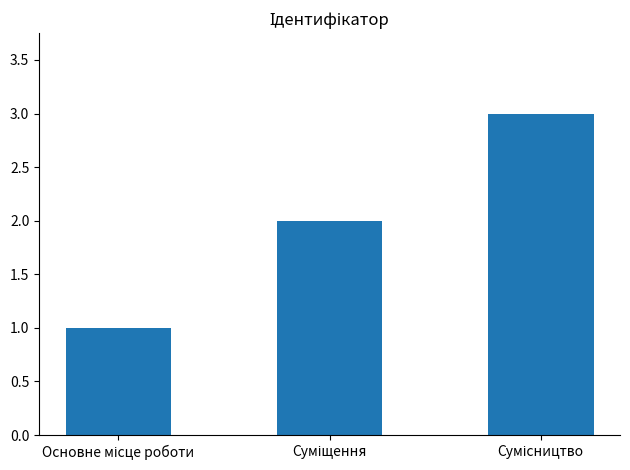

What is the sum of all values?

6